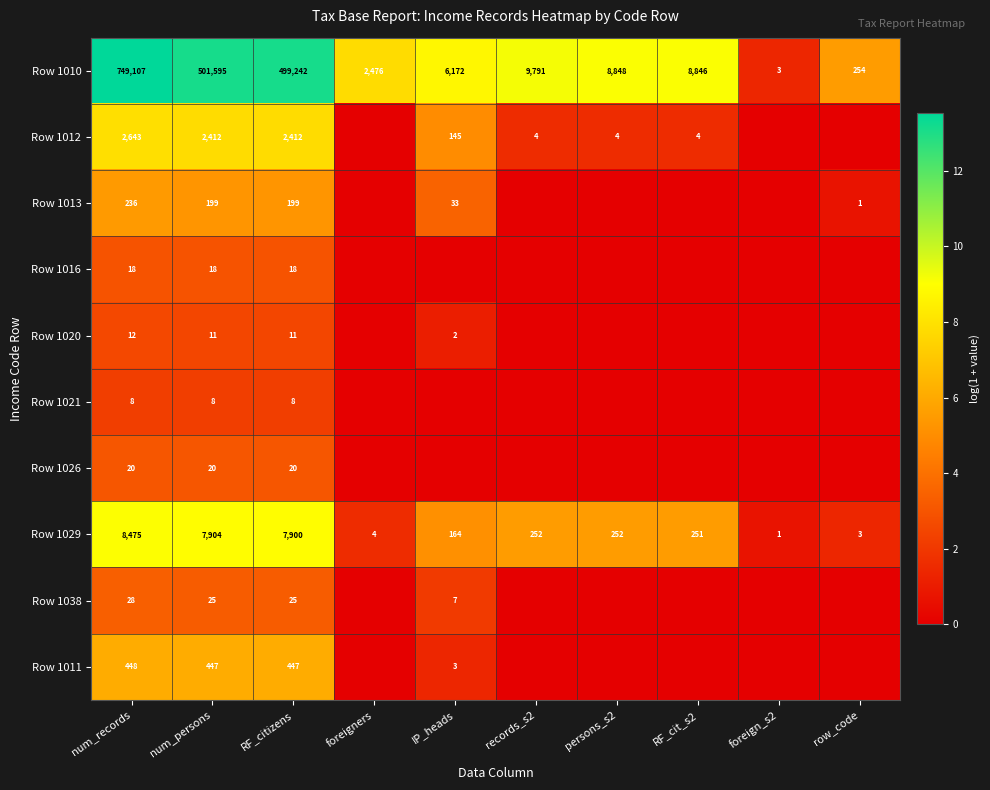

What is the difference between the highest and lowest values at num_records?

749099